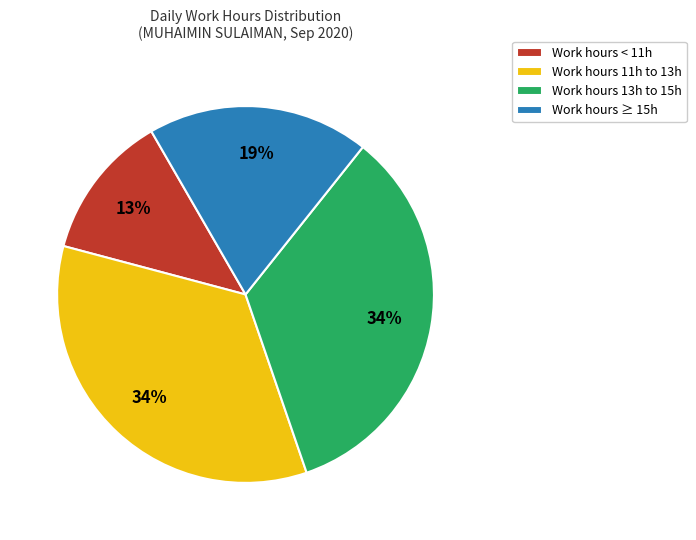

Is it true that Work hours < 11h is 13% of the pie?

True